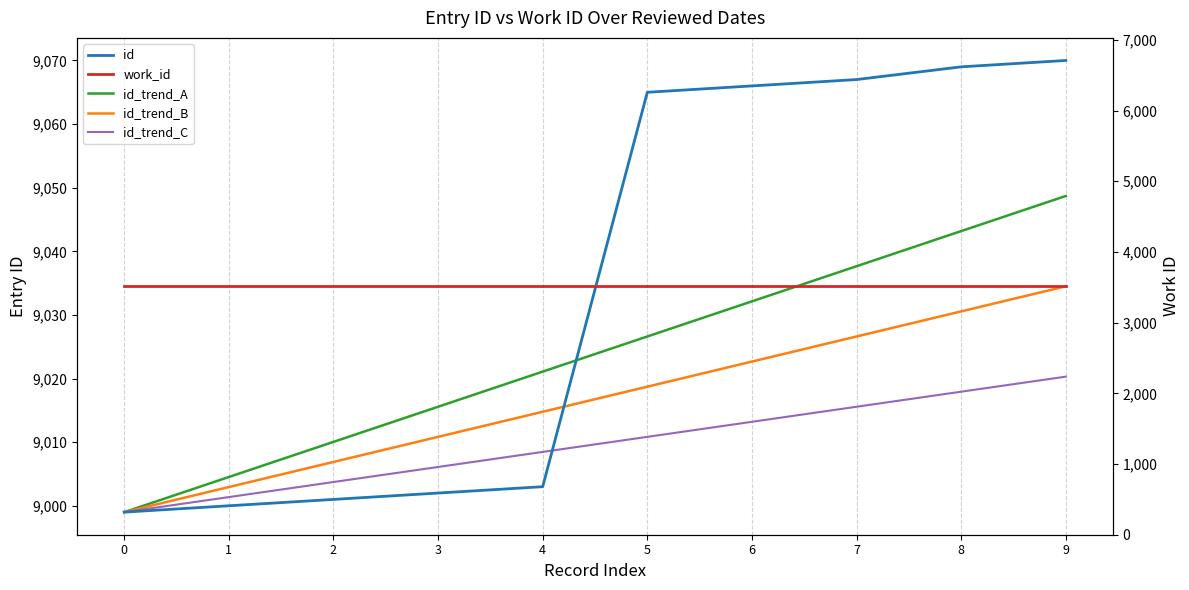

How many lines are shown in the chart?

5